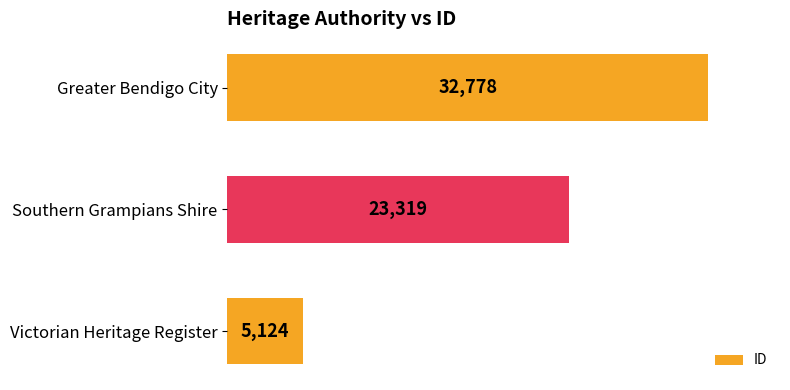

How many values are between 5124 and 32778?

3